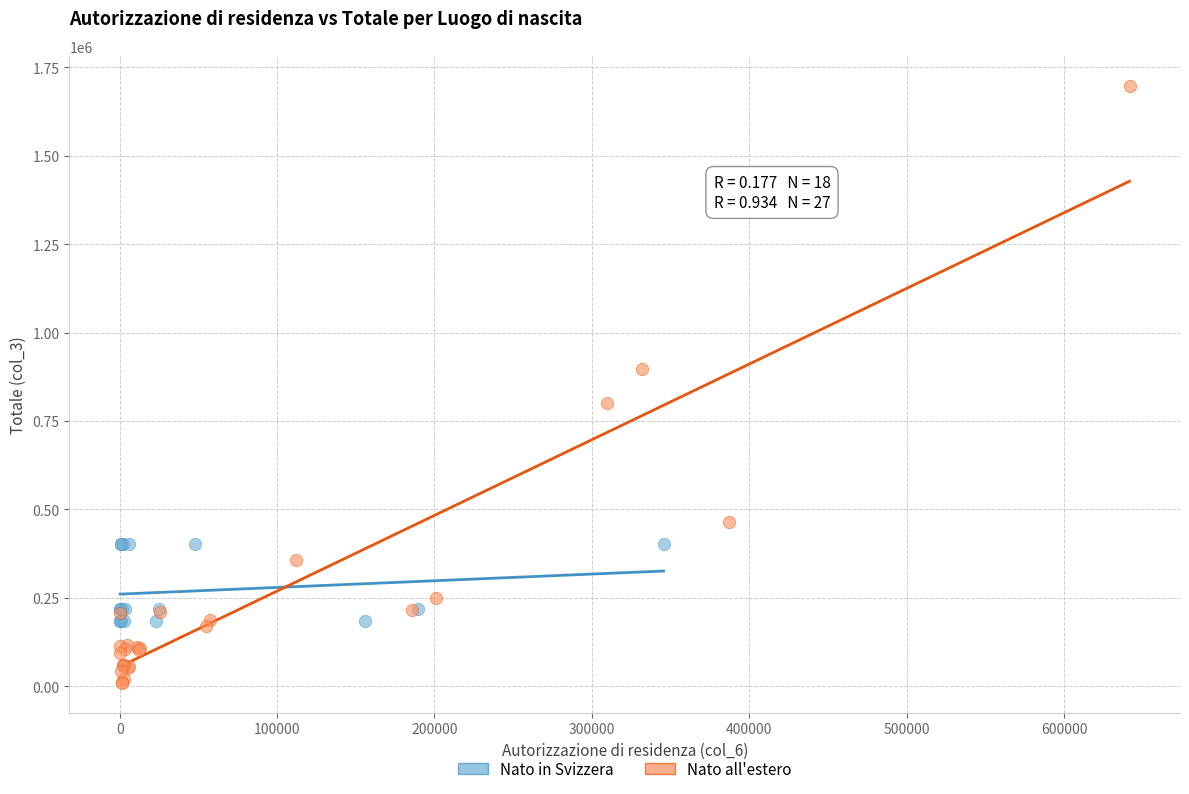

Which series reaches the minimum Y coordinate?

Nato all'estero